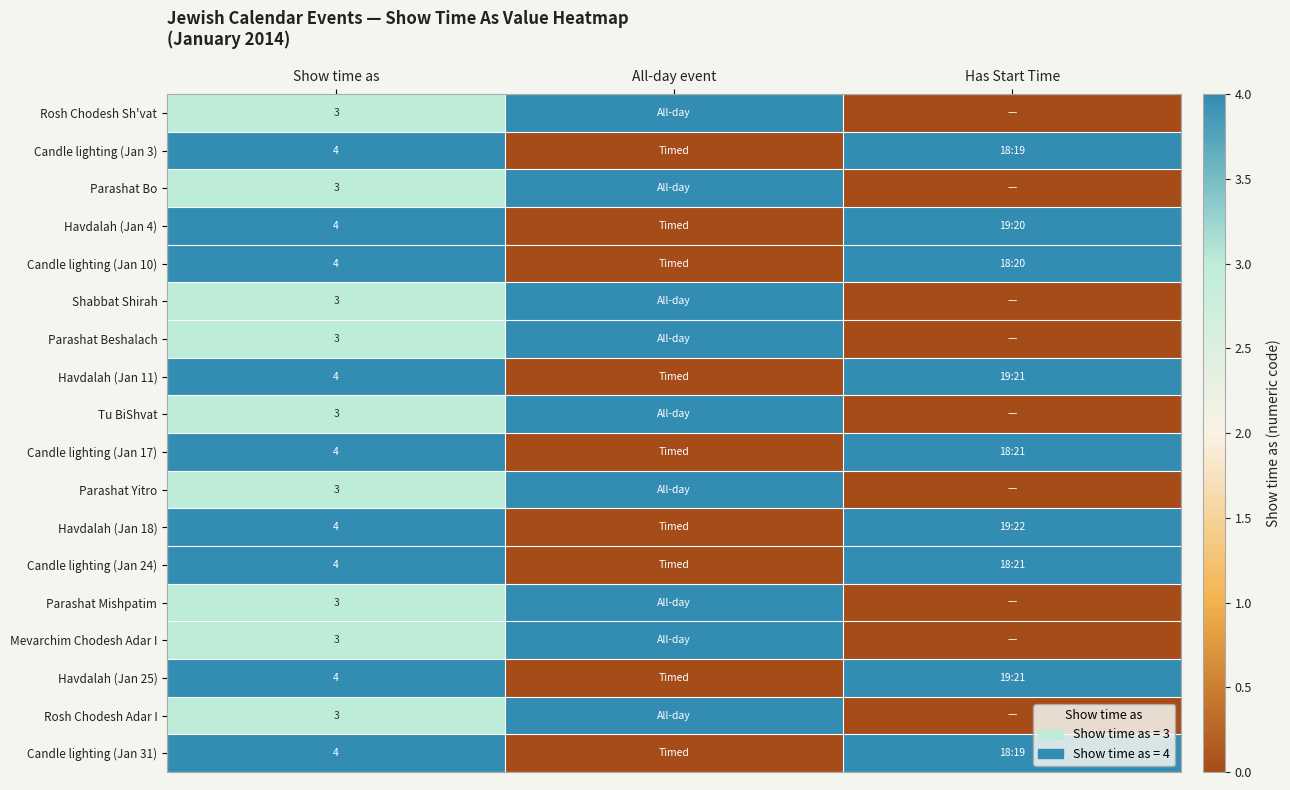

Which label corresponds to the smallest value in the chart?

Has Start Time